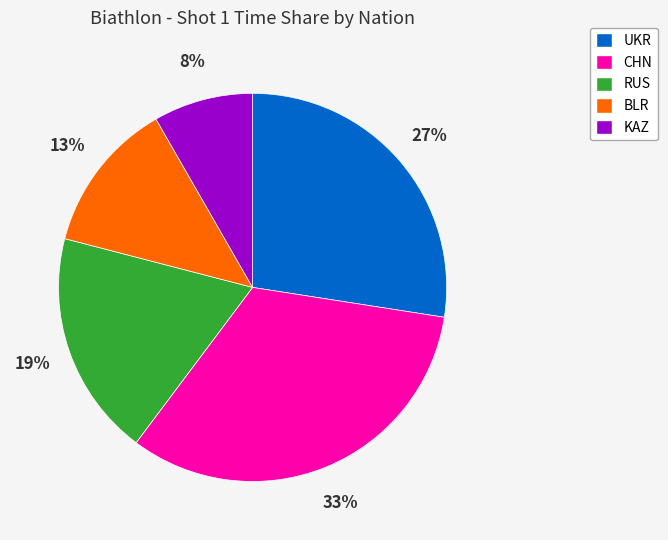

To the nearest percent, what is the difference between the CHN and BLR slice percentages?

20%